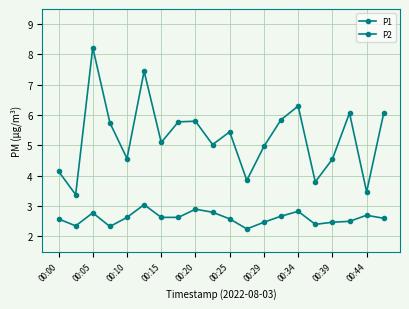

How many lines are shown in the chart?

2